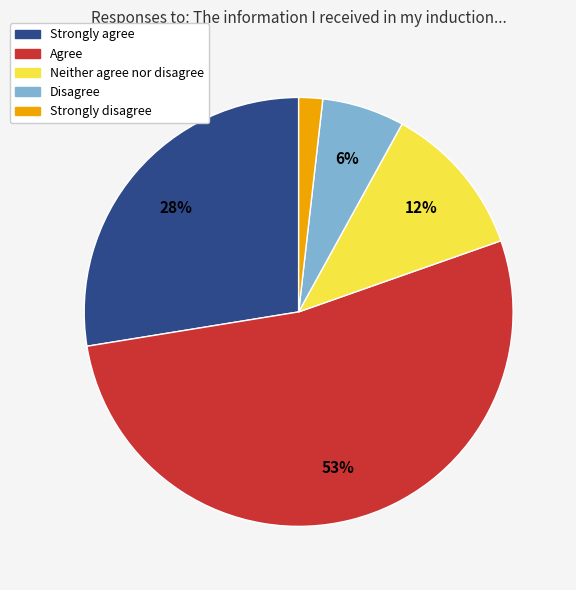

Is there any slice that represents more than half of the pie?

Yes